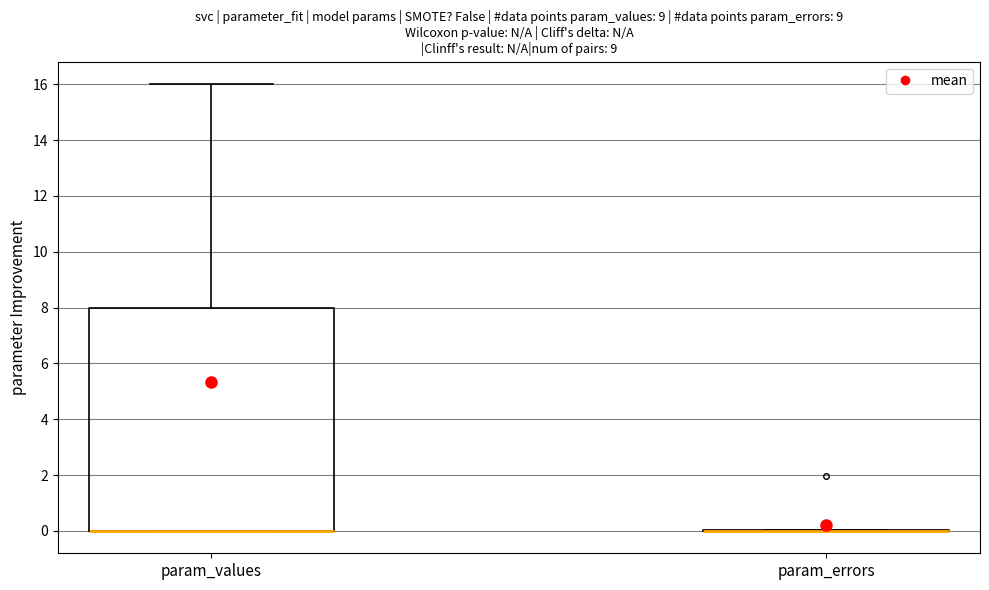

Reading left to right, read every box against the y-axis: the position of its median line, the range the box covers, and the ends of its whiskers. The values are not printed on the chart, so give them approximately, as read against the axis.

param_values: median 0 (drawn on the box's lower edge), box 0 to 8, whiskers 0 to 16
param_errors: box collapsed to a line at 0, whiskers 0 to 0